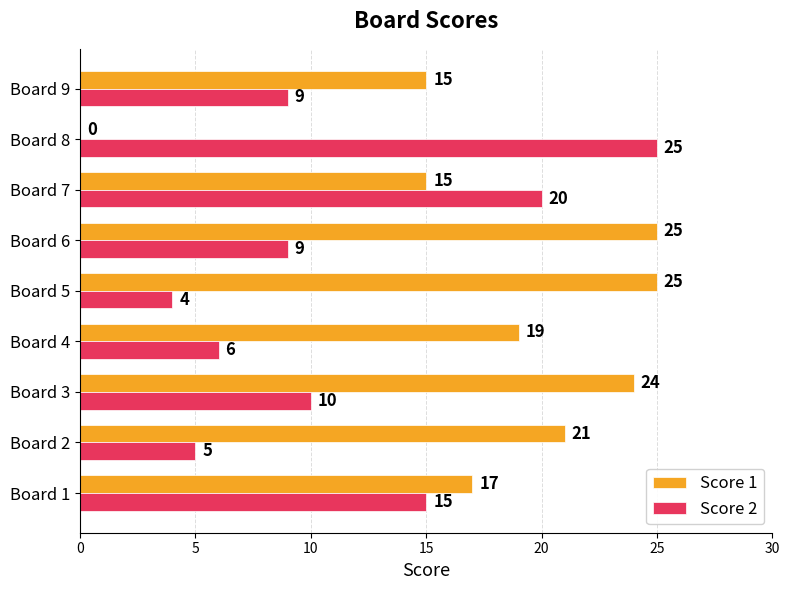

At which category is the sum across all series the highest?

Board 7